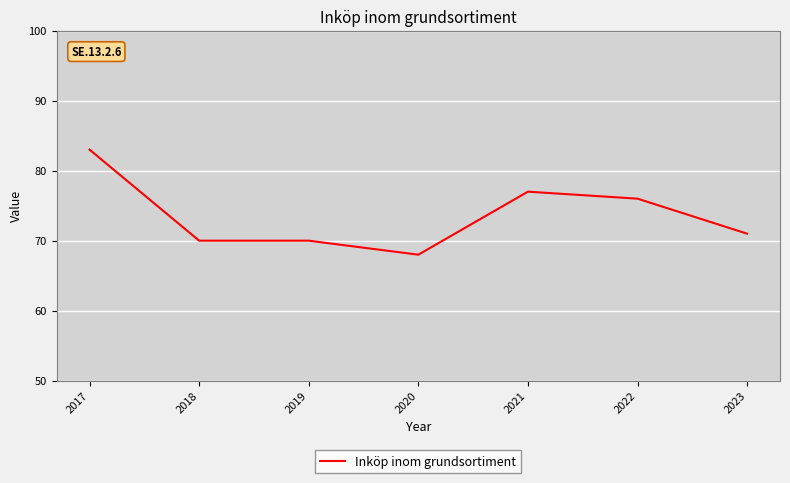

Which has a higher value, 2019 or 2023?

2023